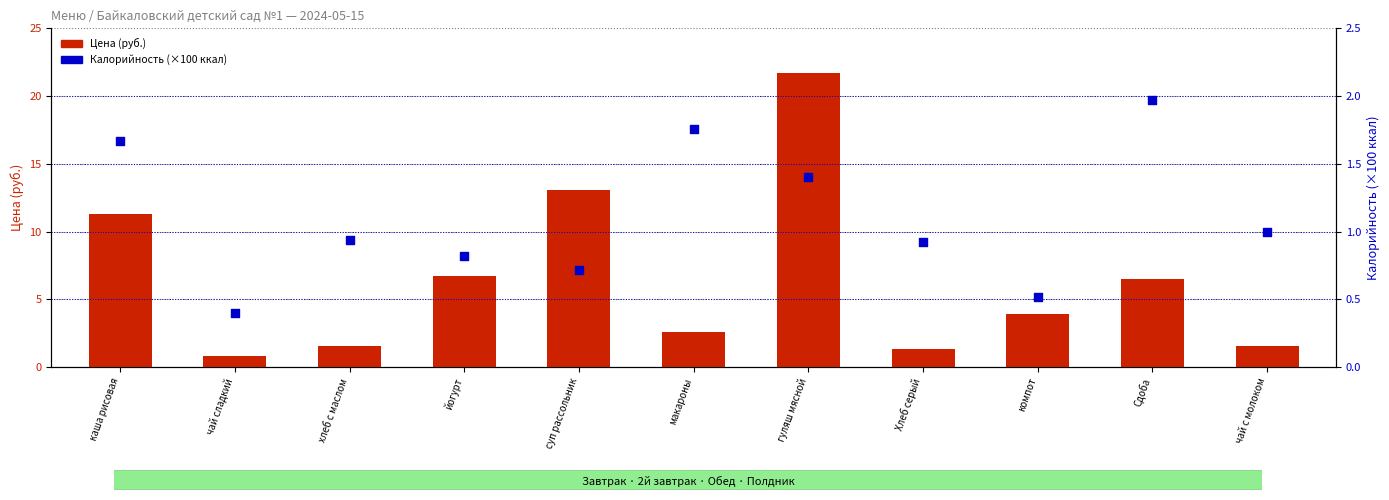

At which category is the sum across all series the highest?

гуляш мясной